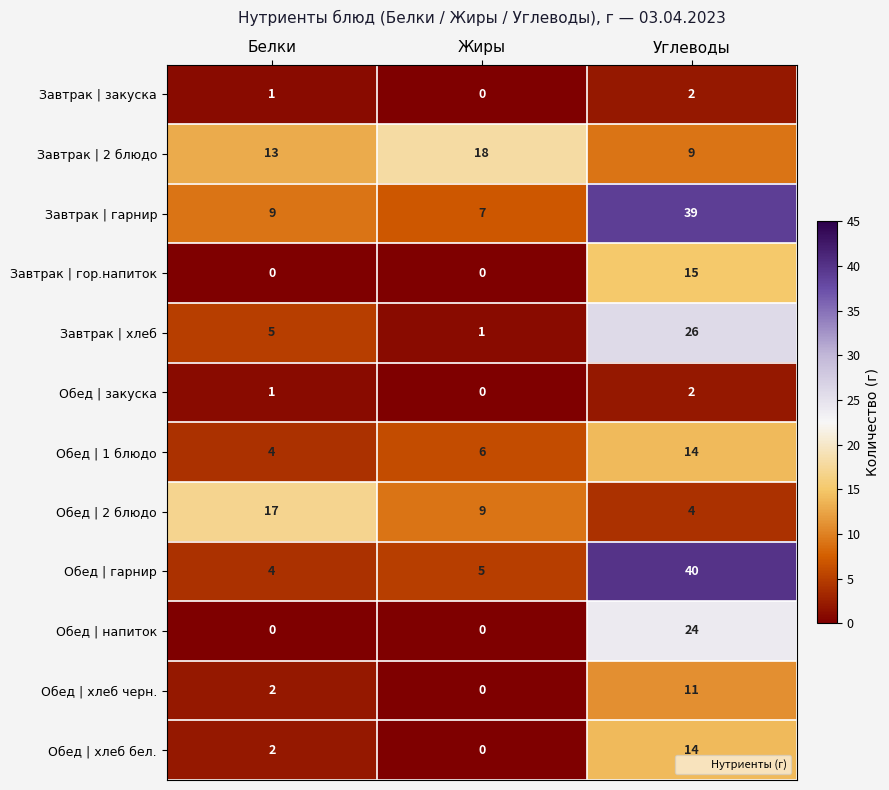

Which series has the largest total across all categories?

Завтрак | гарнир